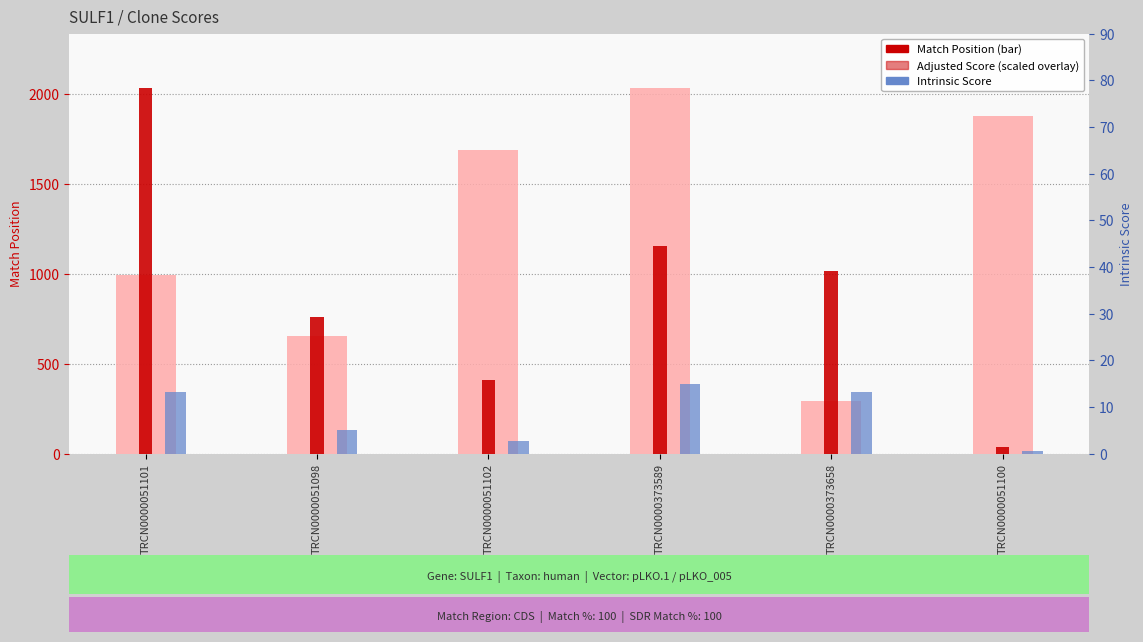

How many groups of bars are there?

6